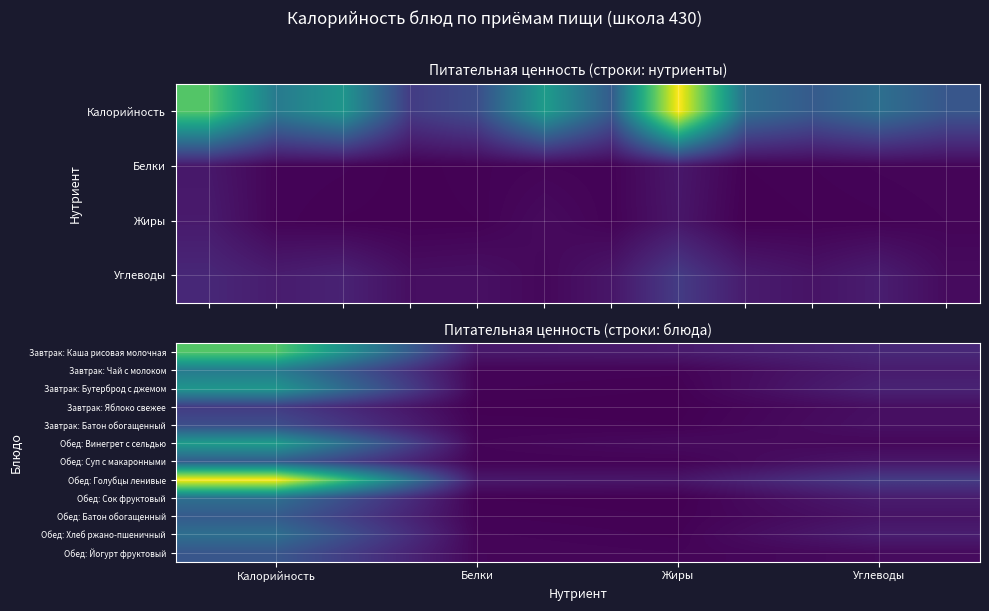

At how many categories does at least one series exceed 170?

1